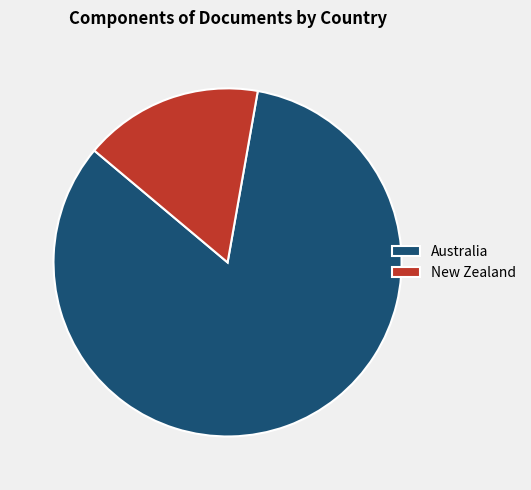

Is the sum of Australia and New Zealand greater than half?

Yes